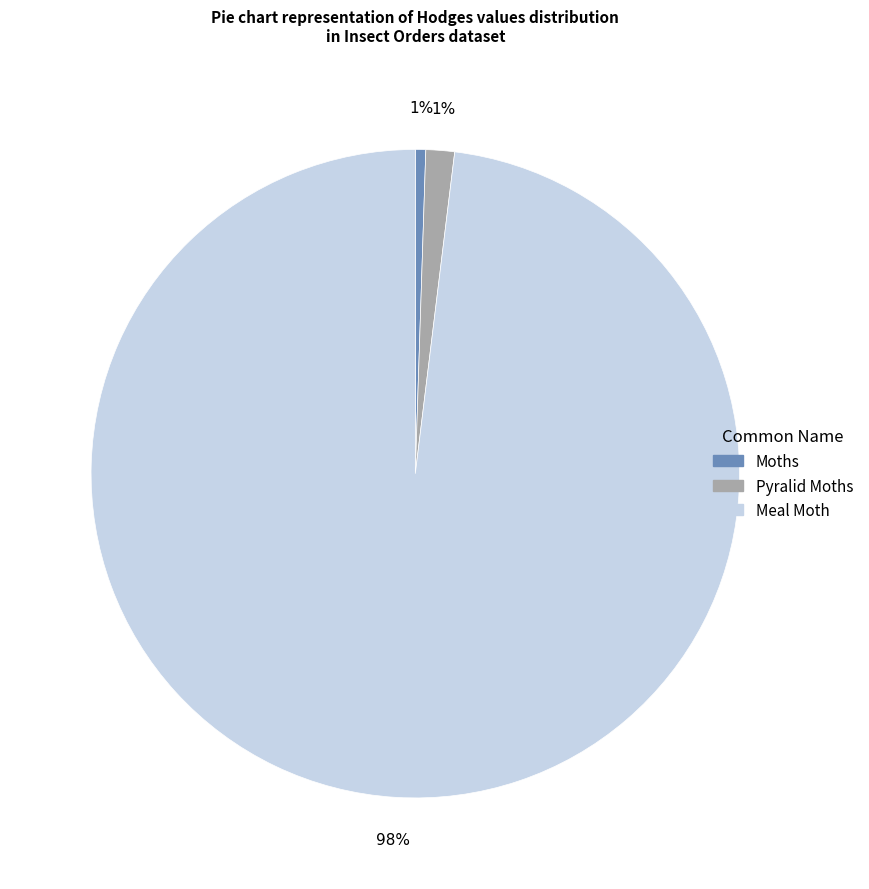

Which category accounts for the majority?

Meal Moth